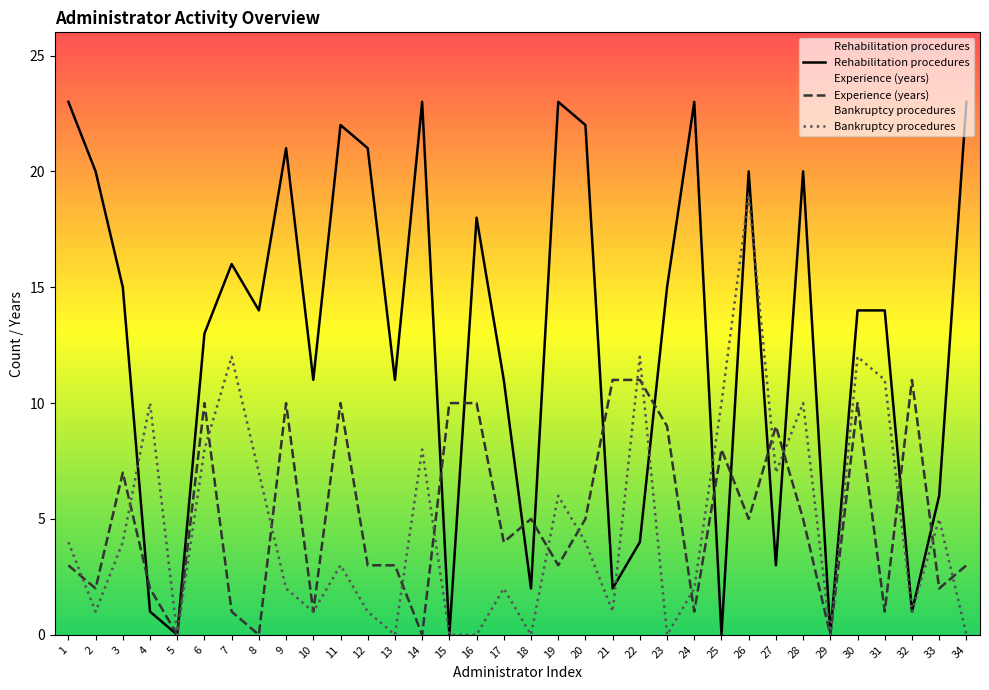

True or false: Bankruptcy procedures has a value of 8 at 22.

False